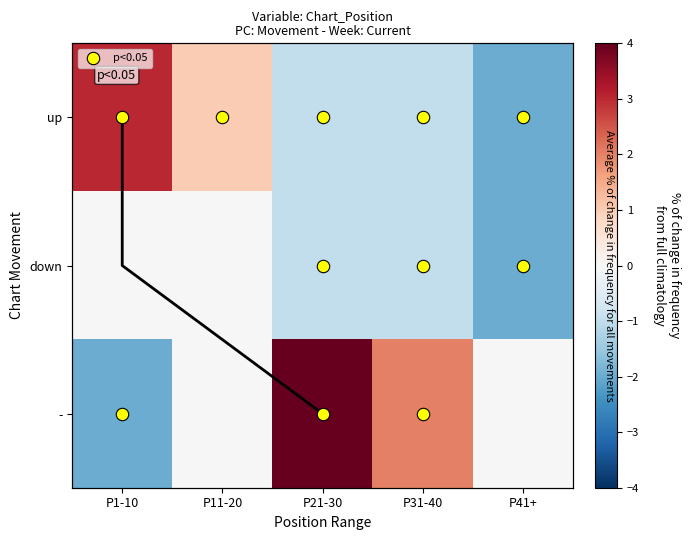

What is the greatest value displayed?

4